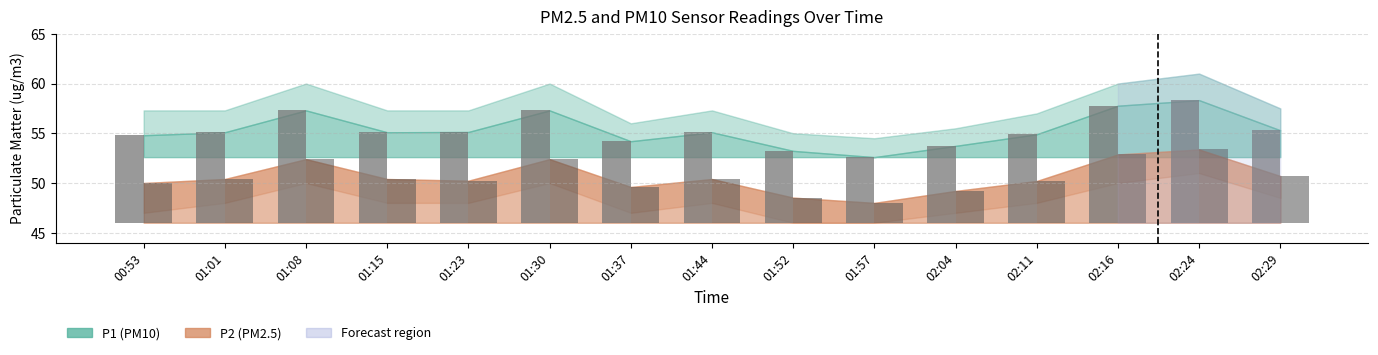

Which has a higher value, 02:16 or 01:30?

02:16